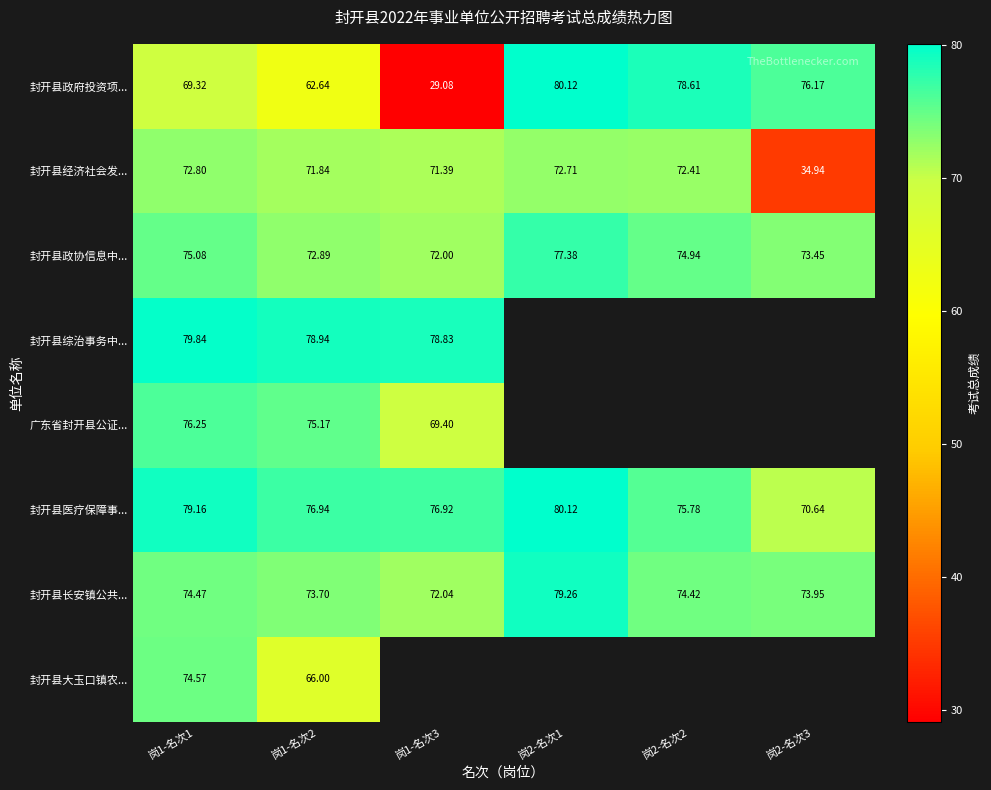

Rank the series at 岗1-名次2 from lowest to highest value.

封开县政府投资项..., 封开县大玉口镇农..., 封开县经济社会发..., 封开县政协信息中..., 封开县长安镇公共..., 广东省封开县公证..., 封开县医疗保障事..., 封开县综治事务中...